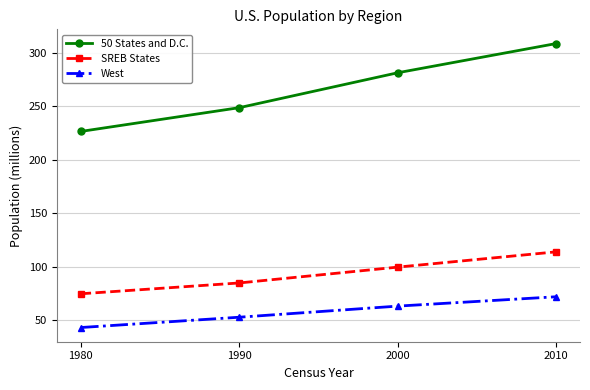

Which series has the widest spread of values?

50 States and D.C.